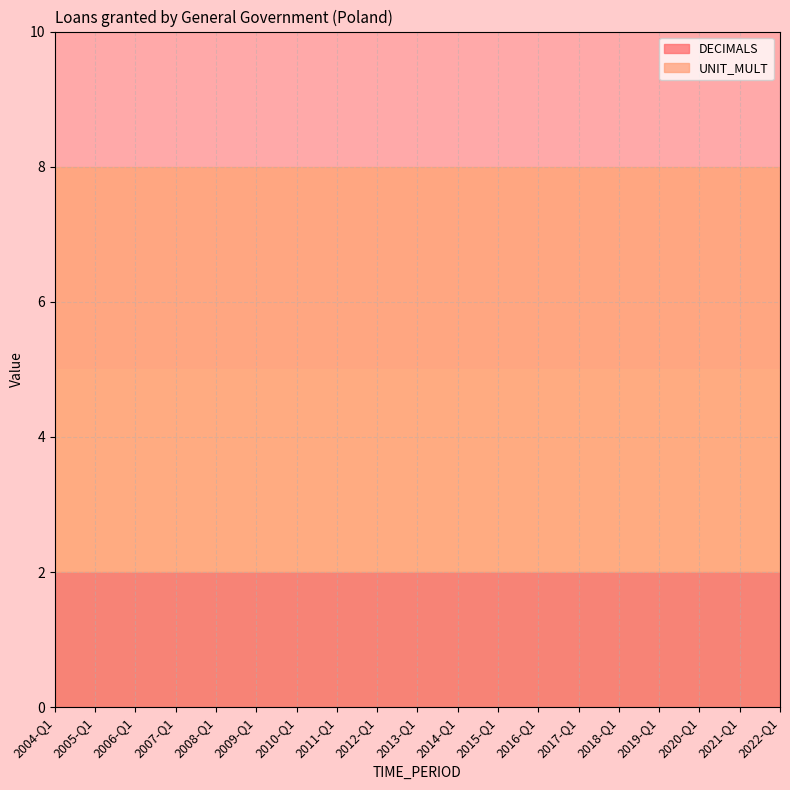

True or false: DECIMALS has more than 0 points higher than both neighbors.

False